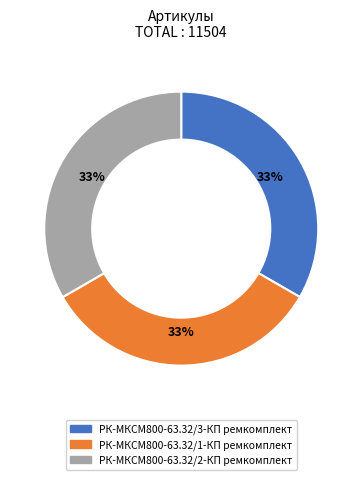

Is there any slice that represents more than half of the pie?

No